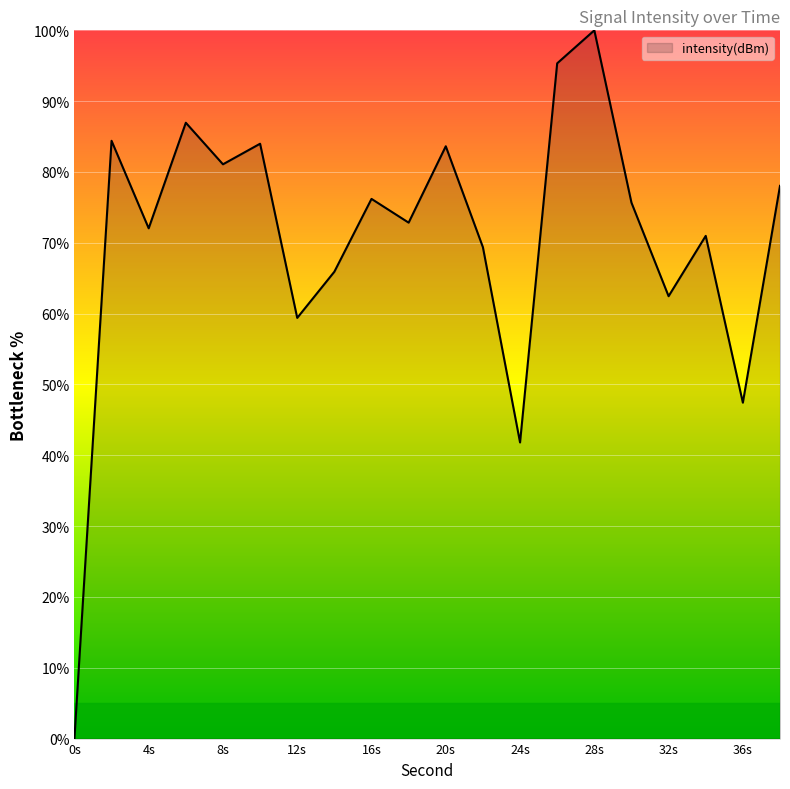

What is the difference between the maximum and minimum values?

100.0